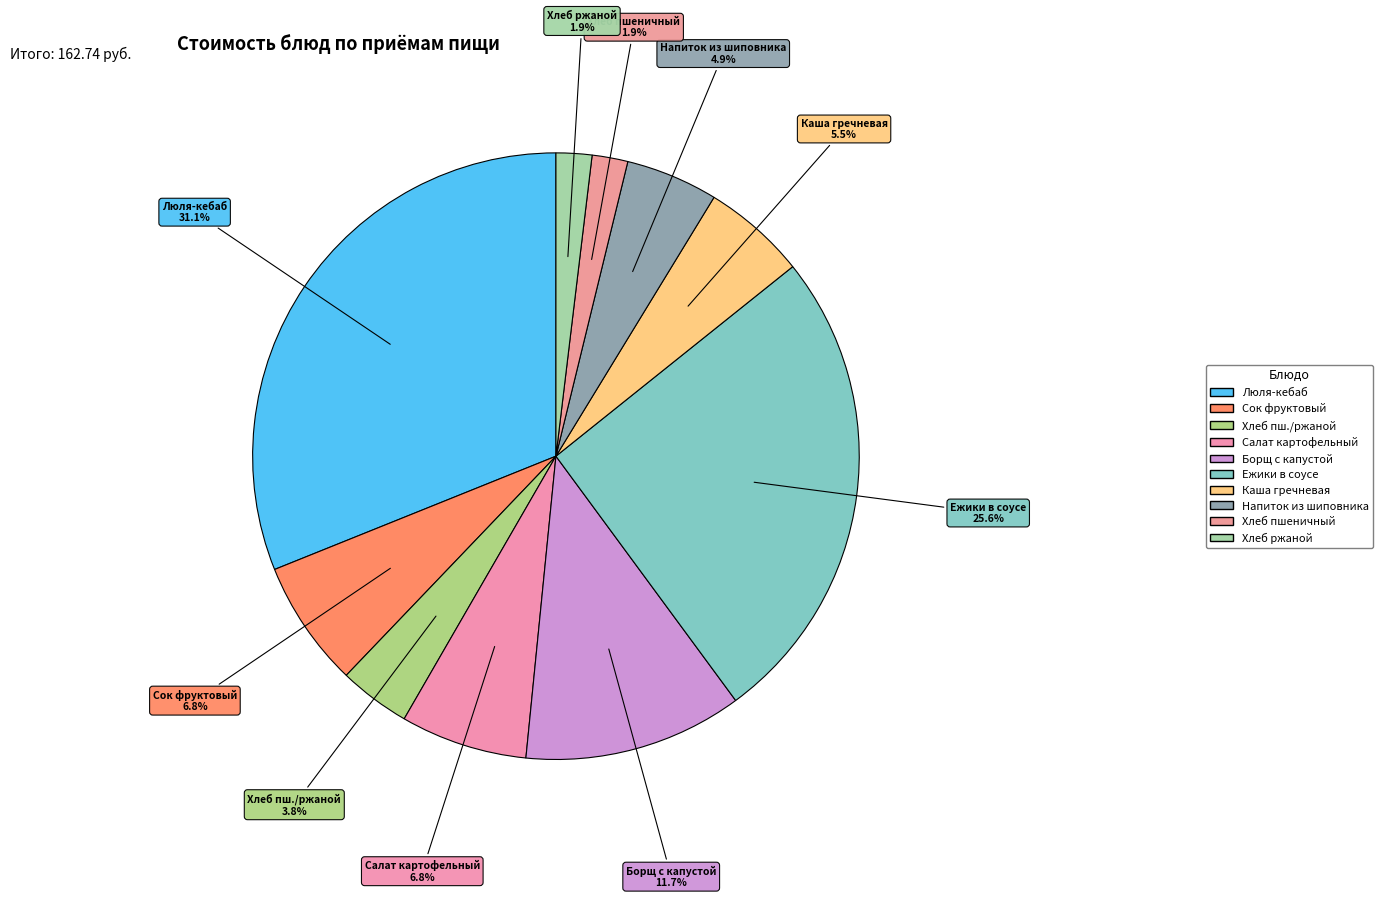

How many segments does this pie chart have?

10